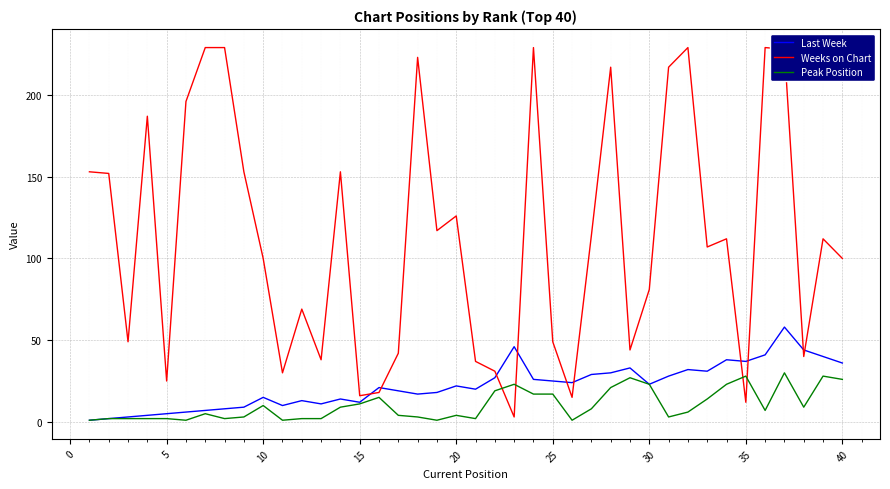

Count the number of data series in this chart.

3